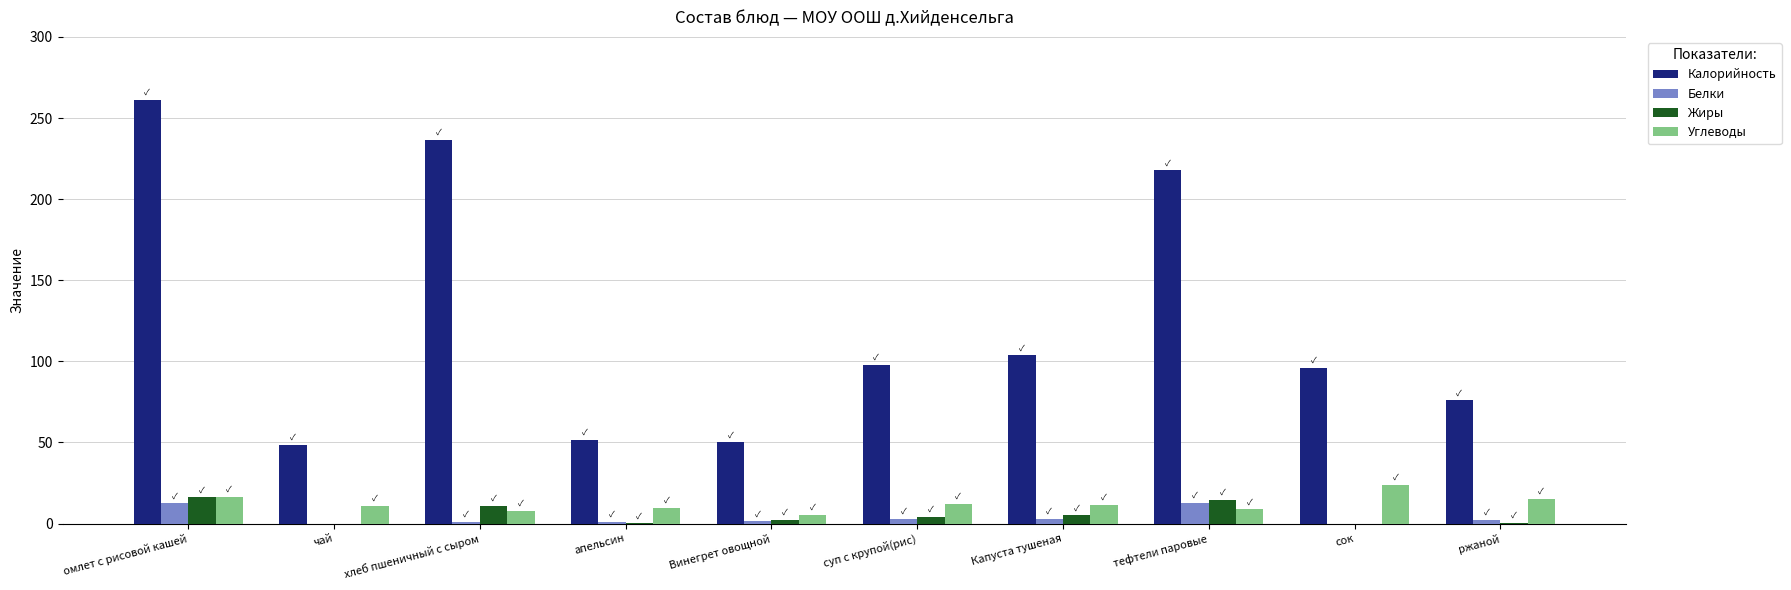

Count the number of data series in this chart.

4